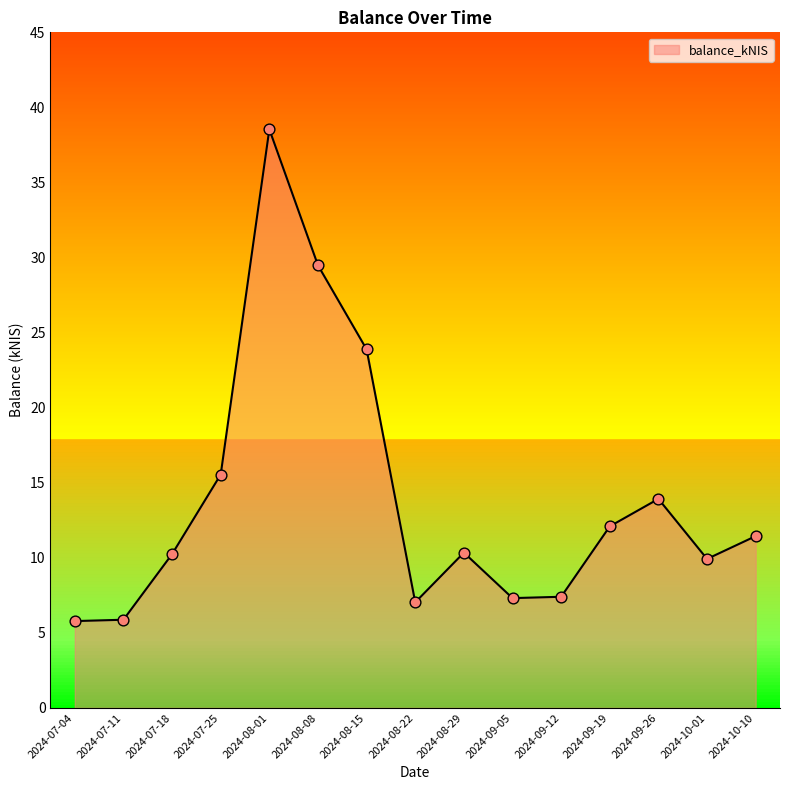

What is the change in value from 2024-07-18 to 2024-10-10?

+1.2